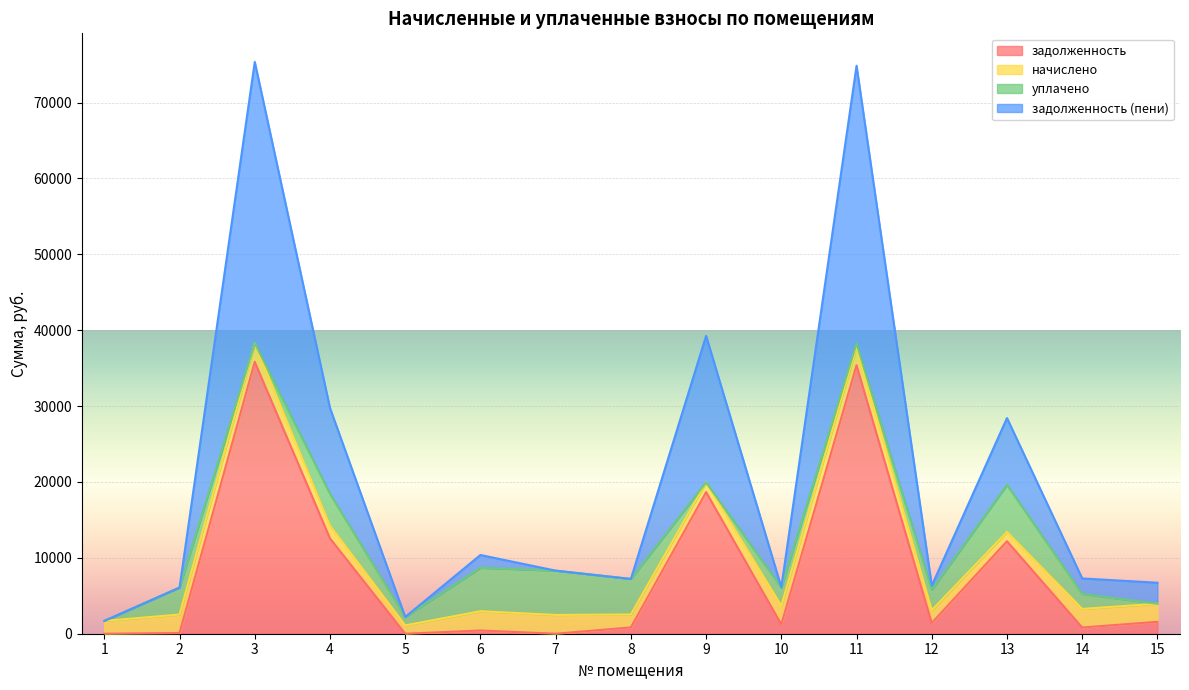

Which series has the widest spread of values?

задолженность (пени)